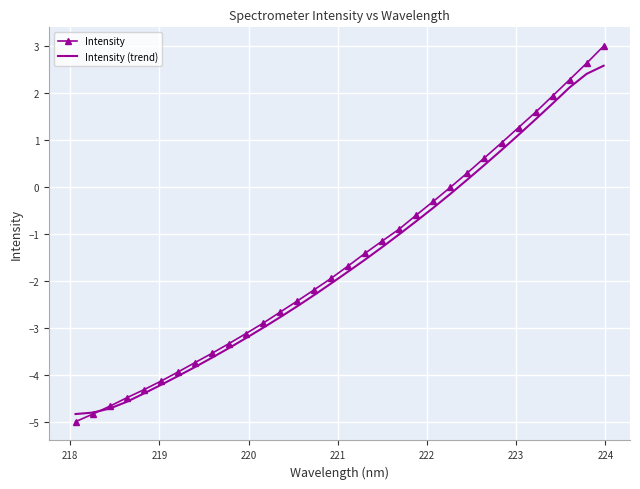

Count the number of categories in the chart.

32